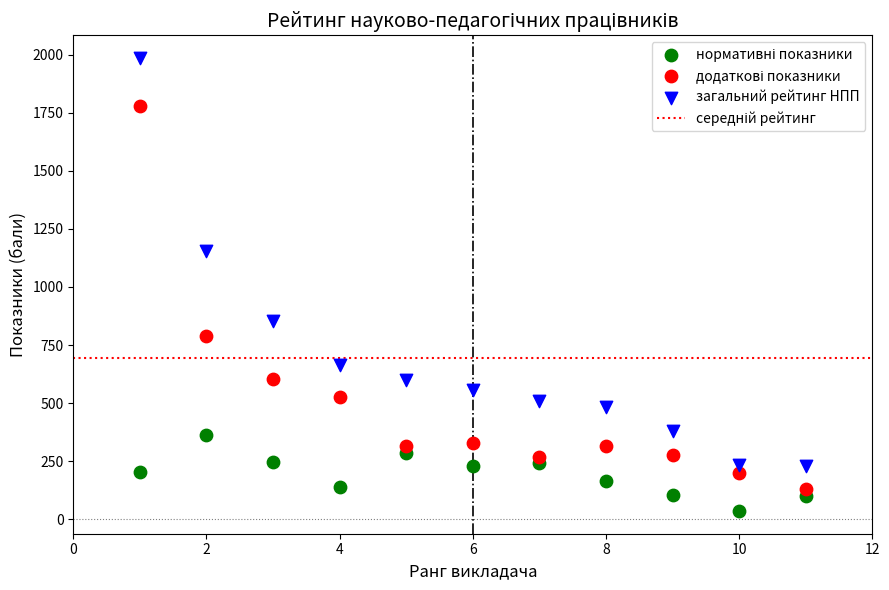

What is the X range (max minus min) for the scatter plot?

10.0